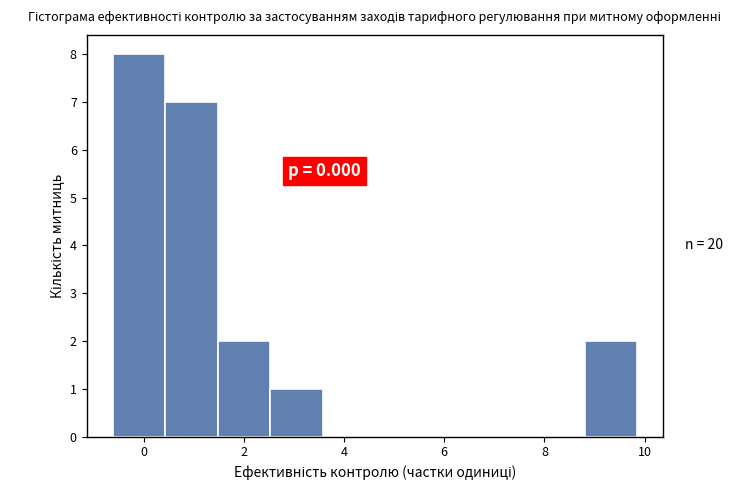

Over which range of the x-axis is the bar tallest?

-0.6 to 0.4